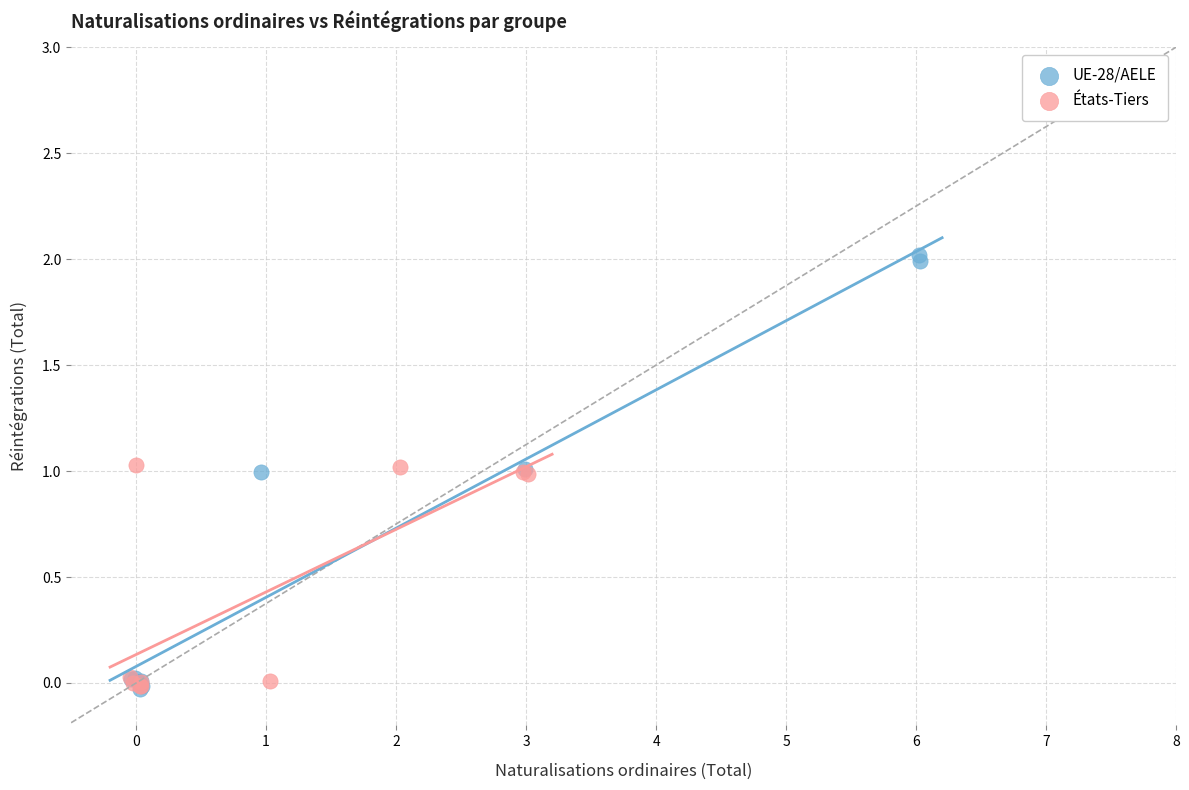

Which series has the largest Y range (max minus min)?

UE-28/AELE